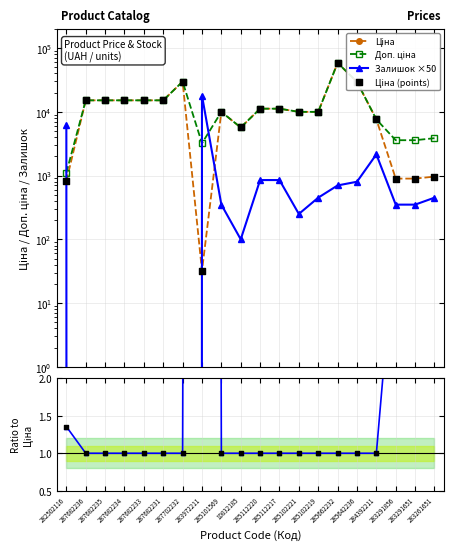

Which series contains the lowest Y value?

Залишок ×50